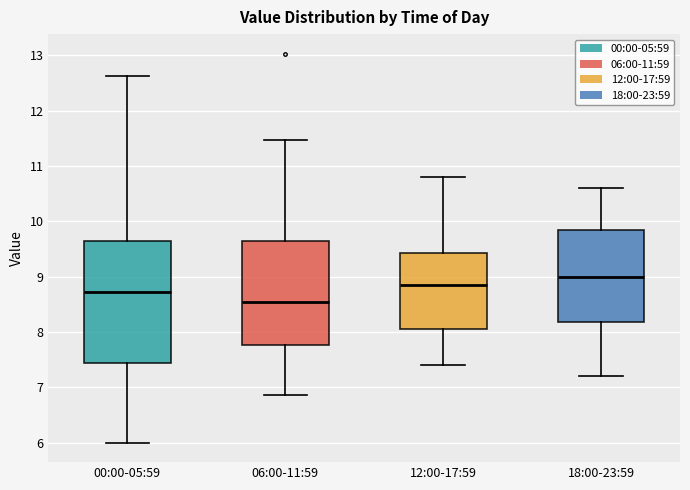

Comparing the boxes themselves (not the whiskers), which one is the tallest?

00:00-05:59